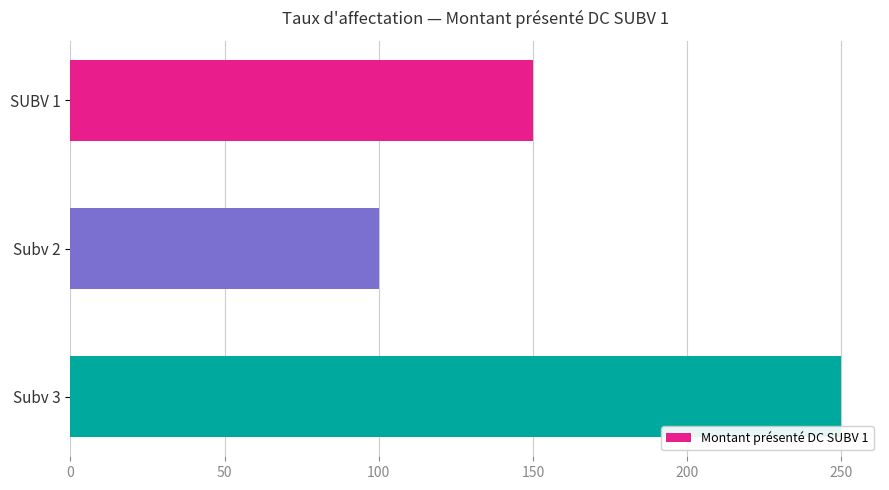

What is the change in value from SUBV 1 to Subv 3?

+100